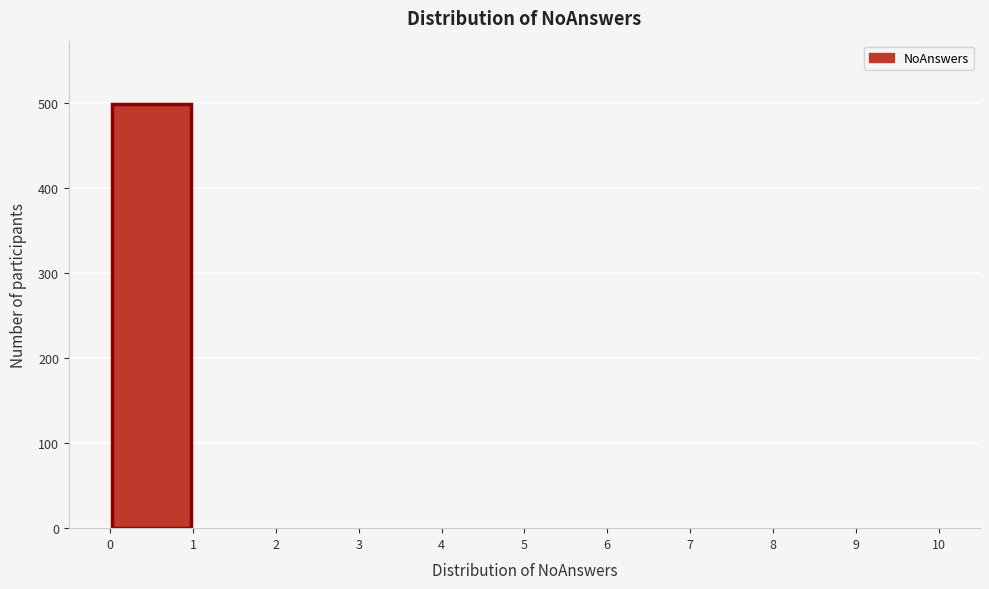

Over which range of the x-axis is the bar tallest?

0 to 1